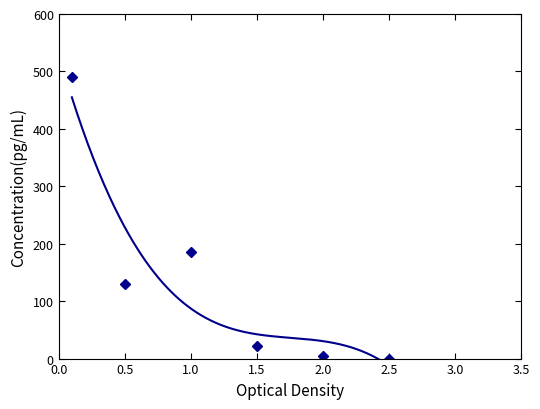

What is the sum of all values?

831.2